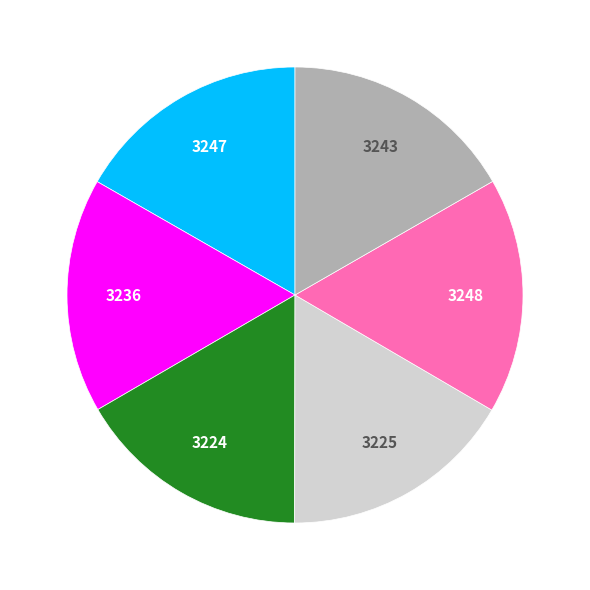

Is there any slice that represents more than half of the pie?

No